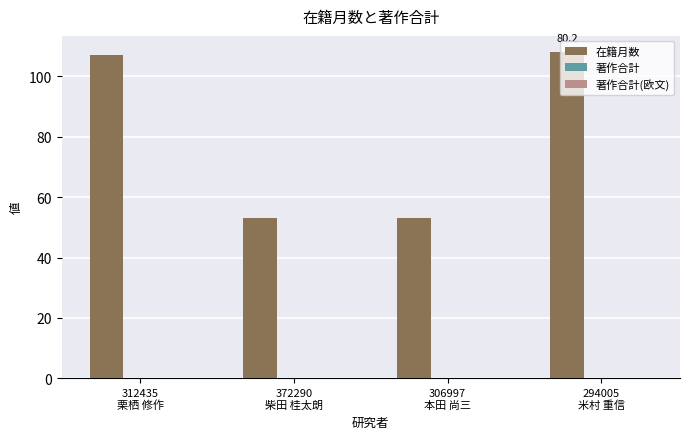

What is the maximum value shown in the chart?

108